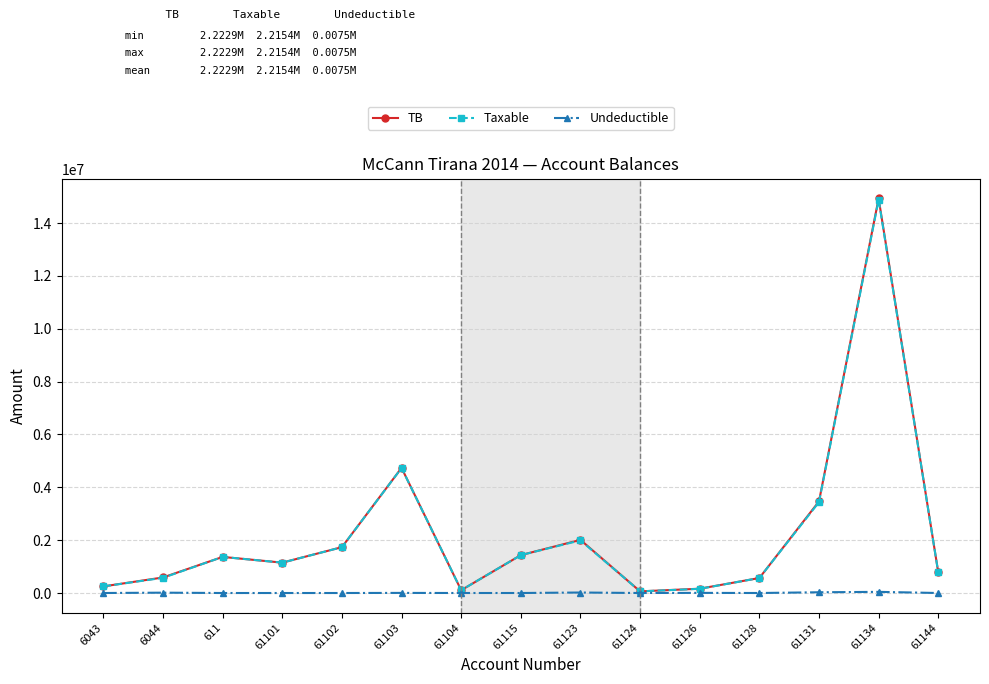

What is the difference between the Taxable values at 611 and 61102?

369083.0